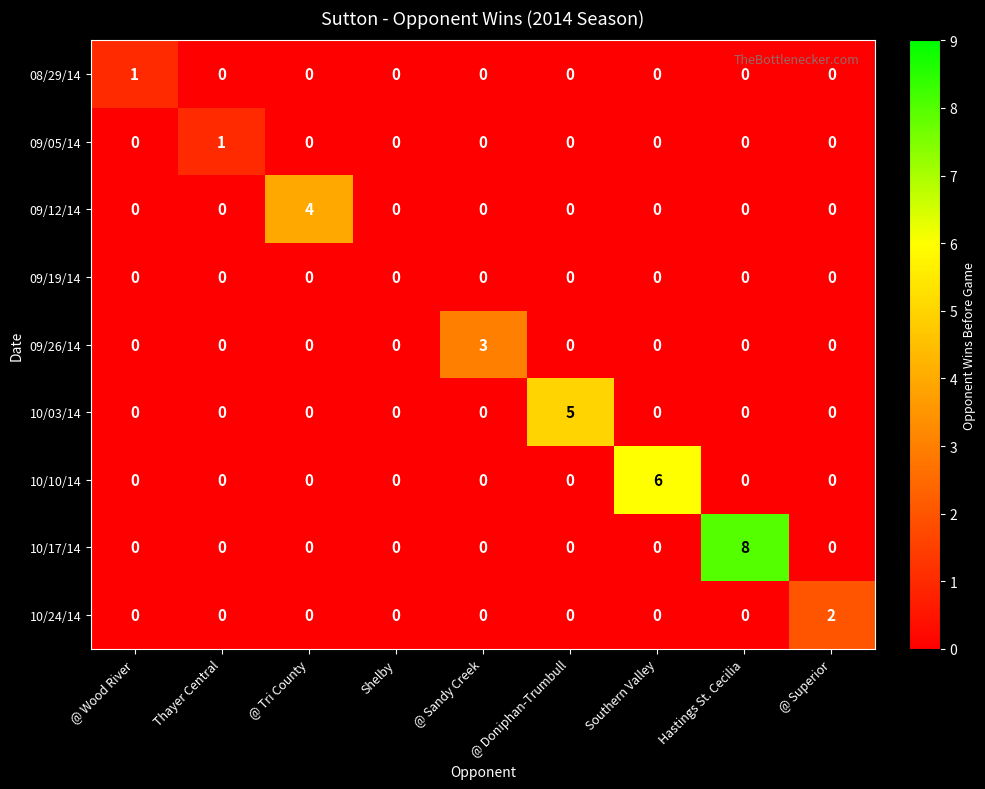

Which series has the largest range (max minus min)?

10/17/14